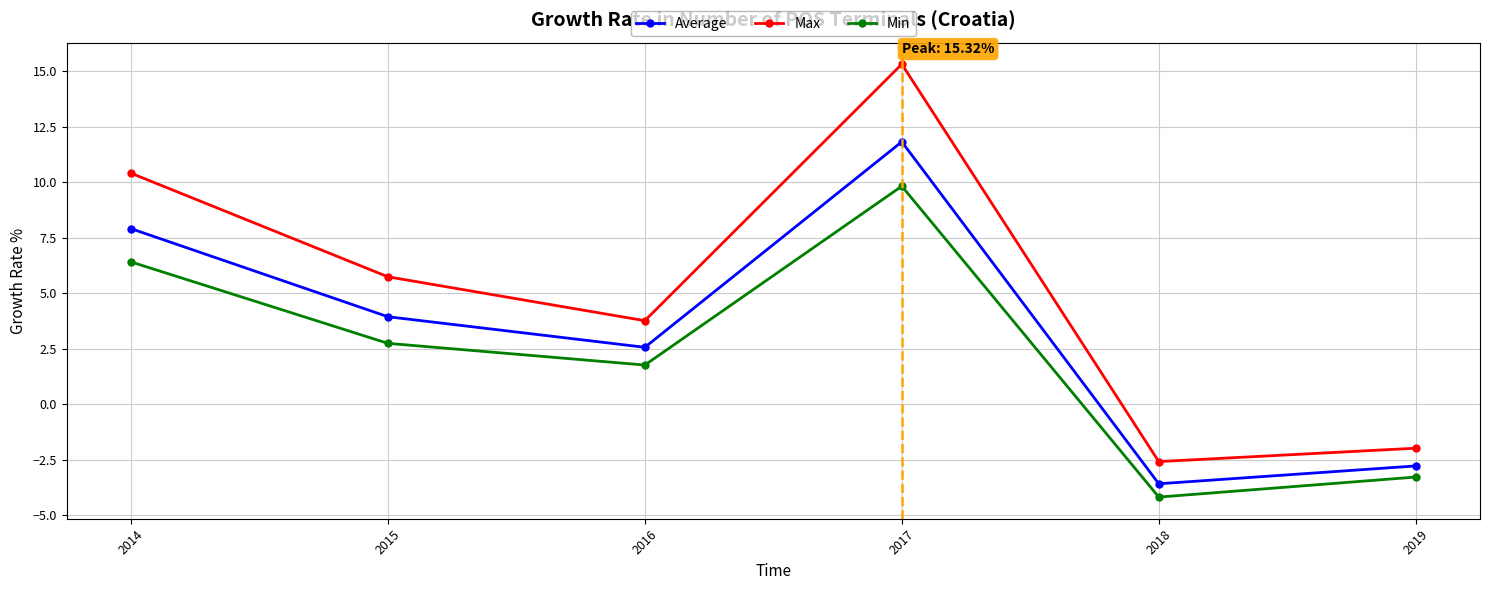

Is it true that Max equals -1.0 at 2019?

False